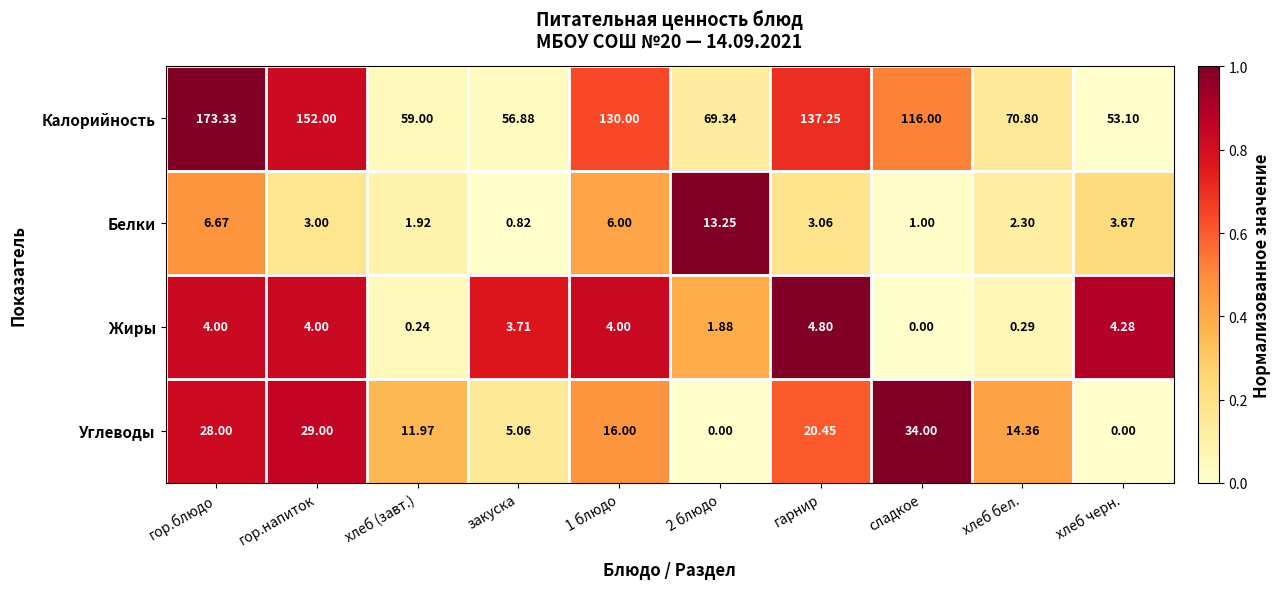

At гор.напиток, list the series in order from largest to smallest.

Калорийность, Углеводы, Жиры, Белки